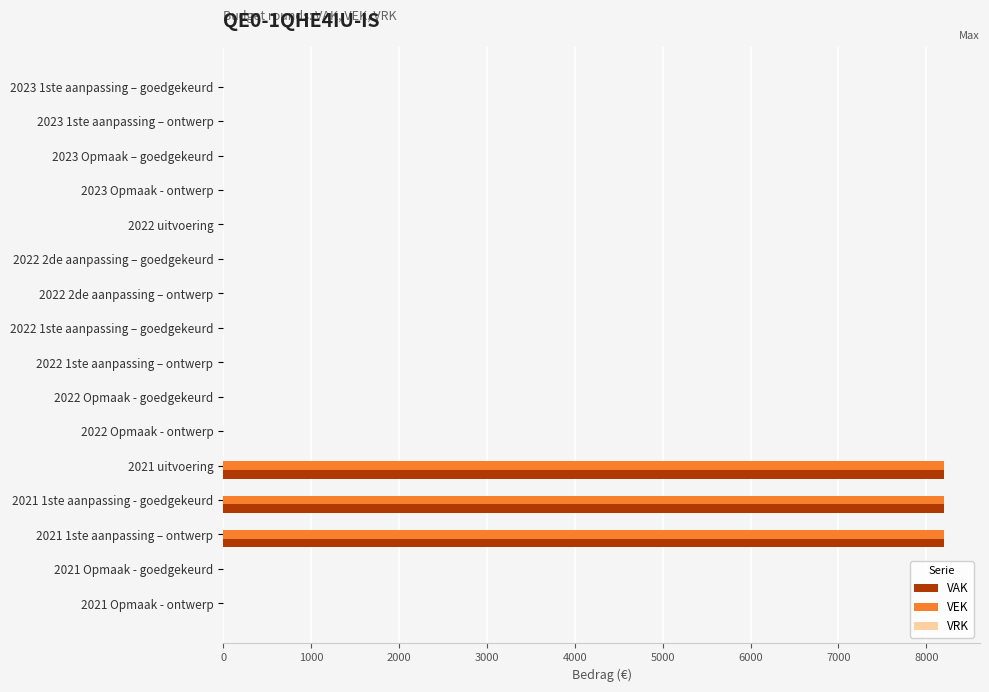

The VEK series shows 0 at 2023 Opmaak - ontwerp. True or false?

True